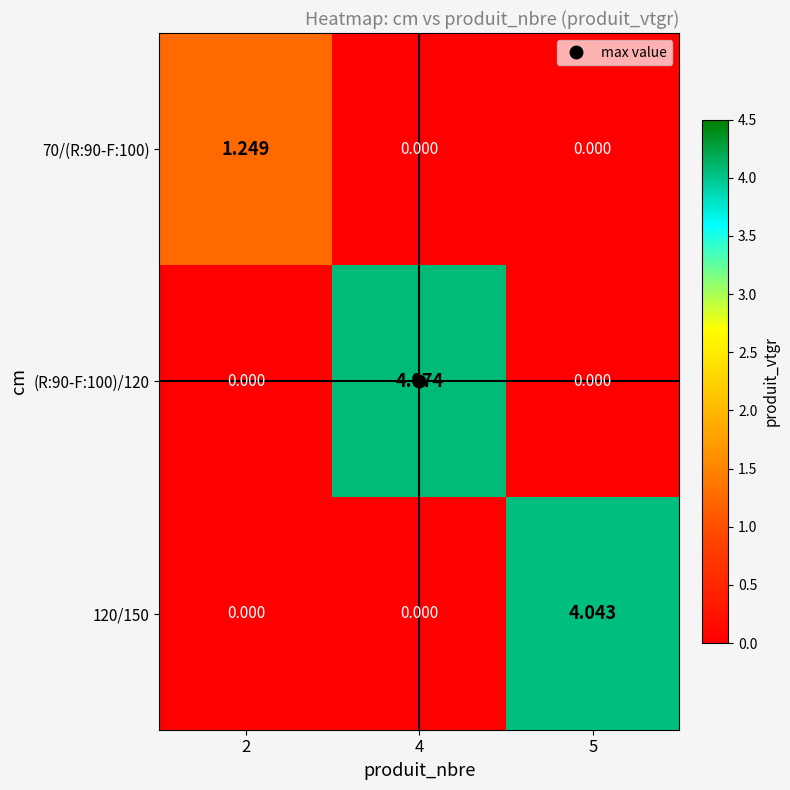

Is the value of (R:90-F:100)/120 at 4 greater than the value of 70/(R:90-F:100) at 4?

Yes